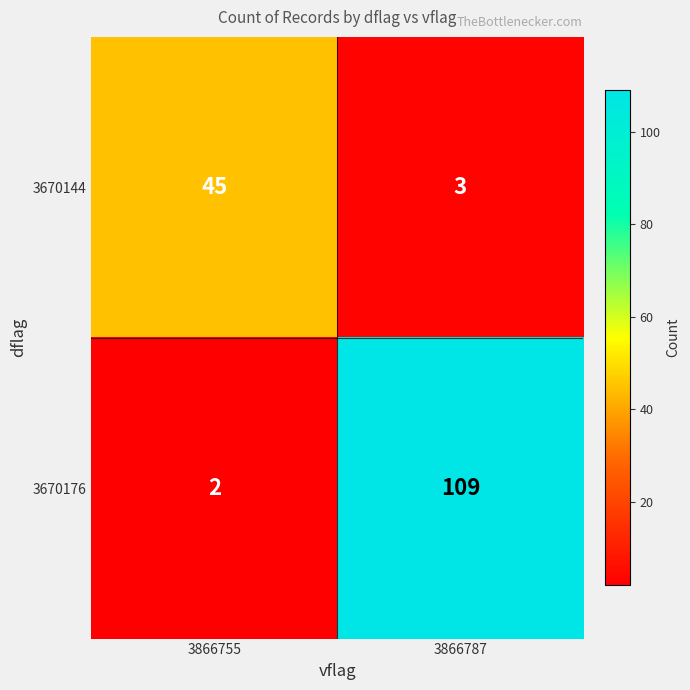

What is the minimum value shown in the chart?

2